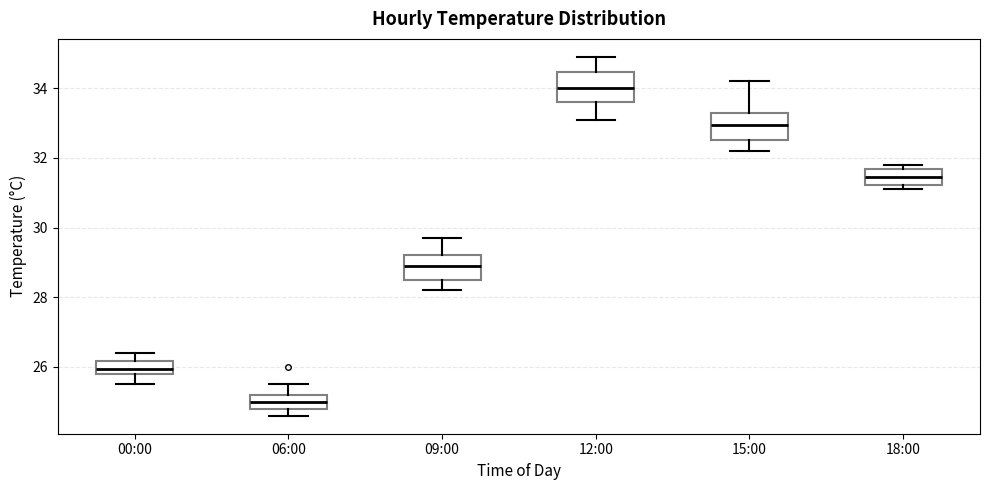

Which box's median line is the highest?

12:00